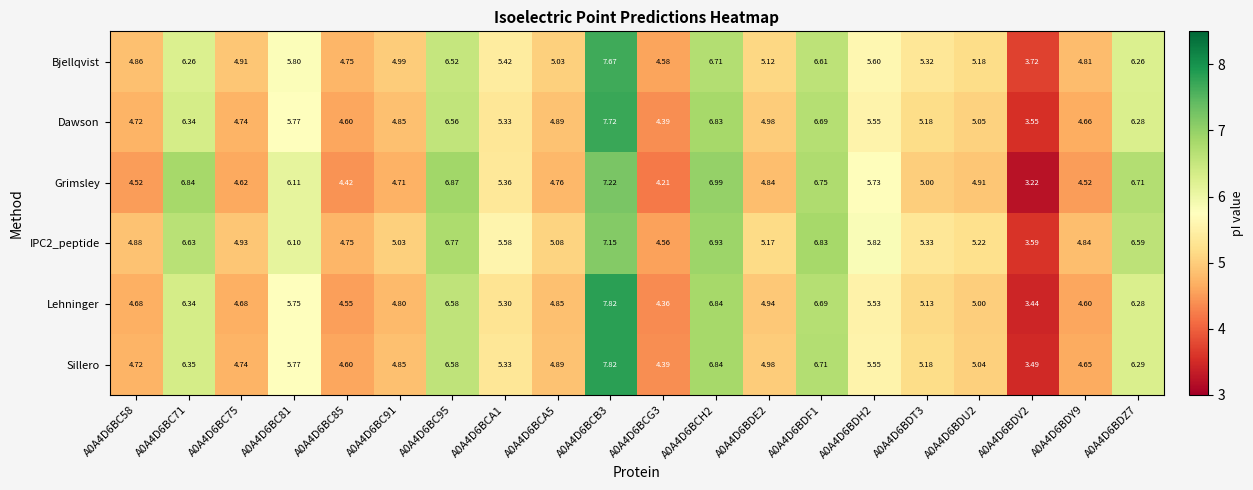

Which series has the widest spread of values?

Lehninger